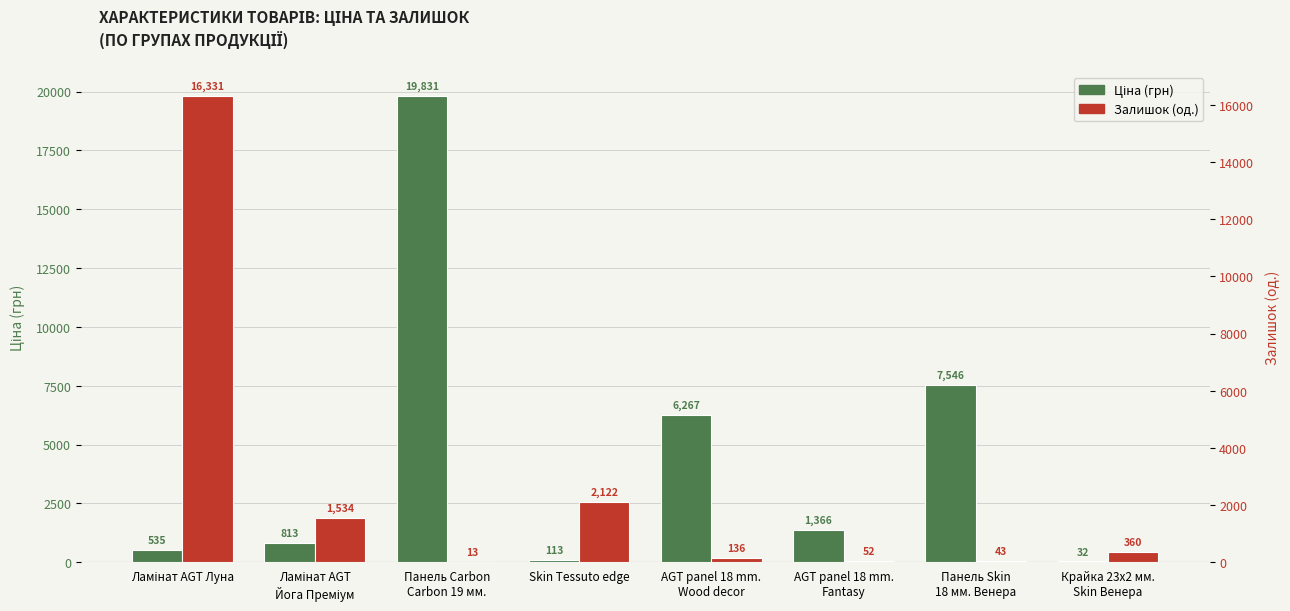

What is the average value of the Залишок (од.) series?

2573.9